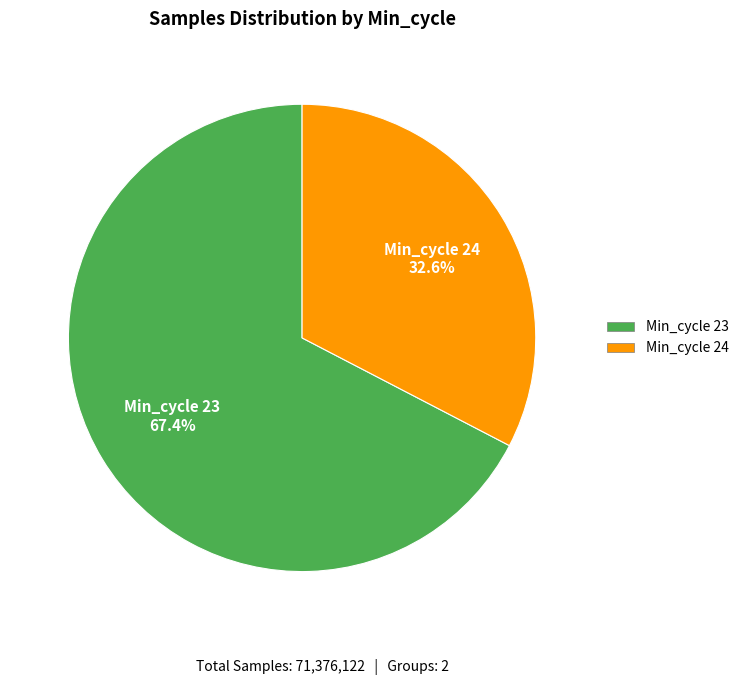

Does any single category account for the majority?

Yes